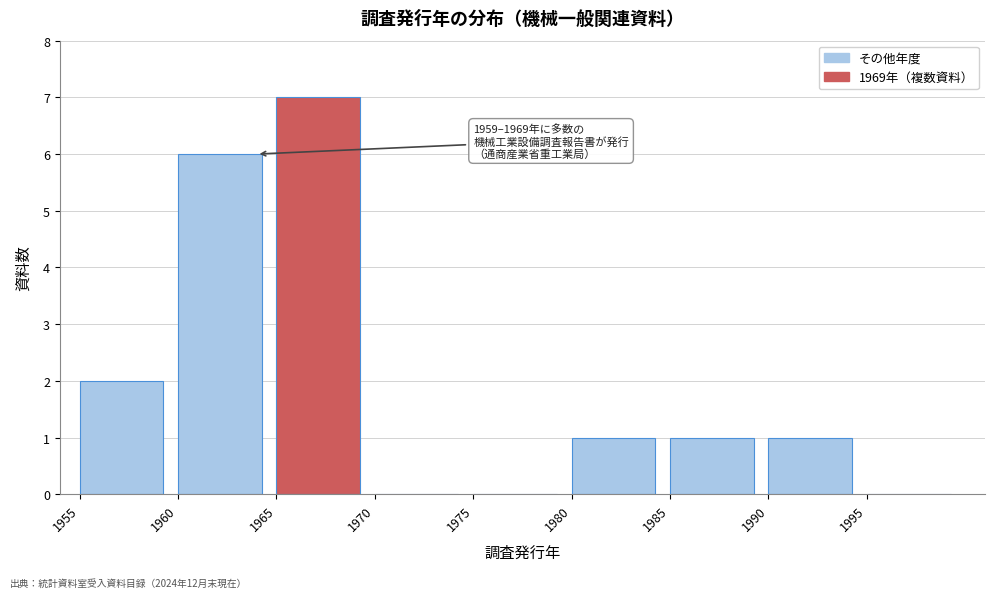

Which range on the x-axis has the tallest bar?

1965 to 1970